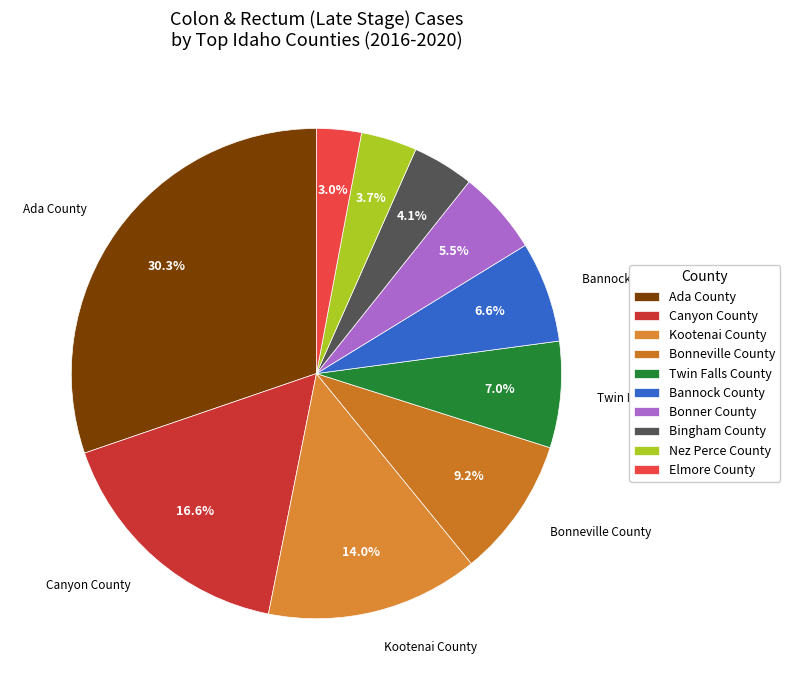

Between Nez Perce County and Ada County, which is larger?

Ada County